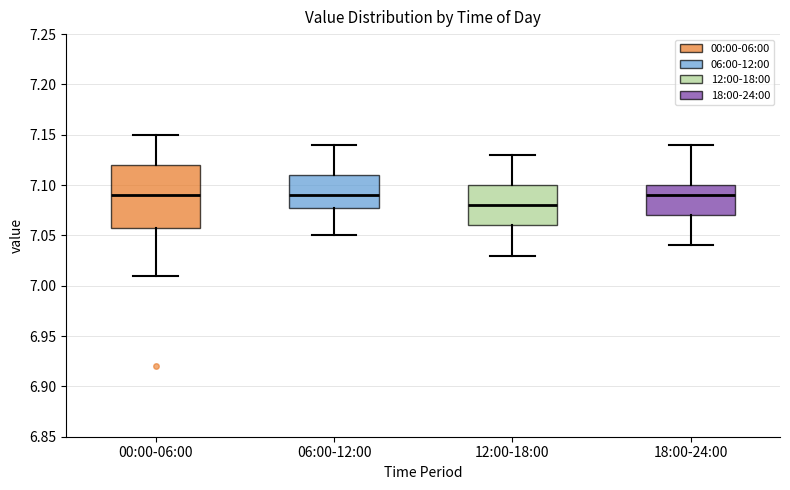

Reading left to right, transcribe this box plot: for each box, give where its median line is, the range the box spans, and where its two whiskers end, as read against the y-axis. The values are not printed on the chart, so give them approximately, as read against the axis.

00:00-06:00: median 7.09, box 7.06 to 7.12, whiskers 7.01 to 7.15
06:00-12:00: median 7.09, box 7.08 to 7.11, whiskers 7.05 to 7.14
12:00-18:00: median 7.08, box 7.06 to 7.10, whiskers 7.03 to 7.13
18:00-24:00: median 7.09, box 7.07 to 7.10, whiskers 7.04 to 7.14